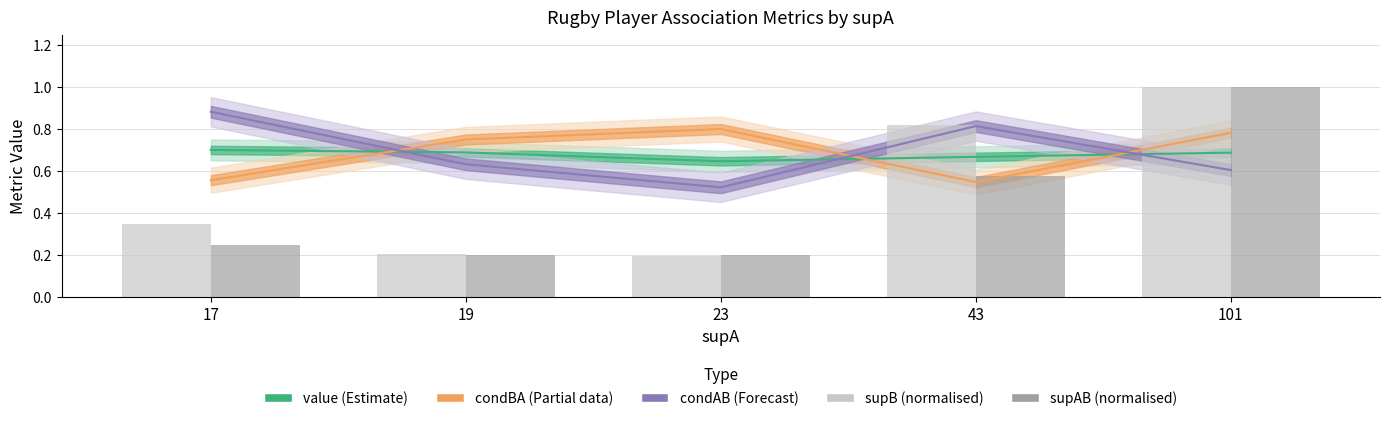

How many categories are shown in the chart?

5